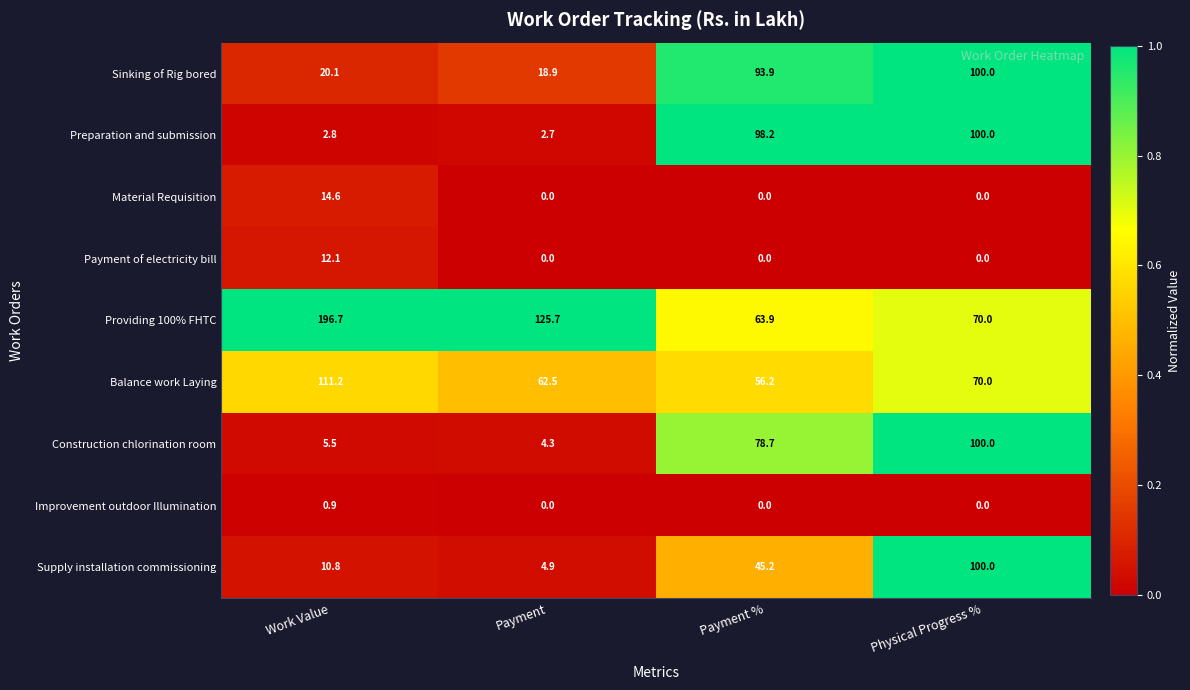

What is the difference between the maximum and minimum values in the Preparation and submission series?

97.3